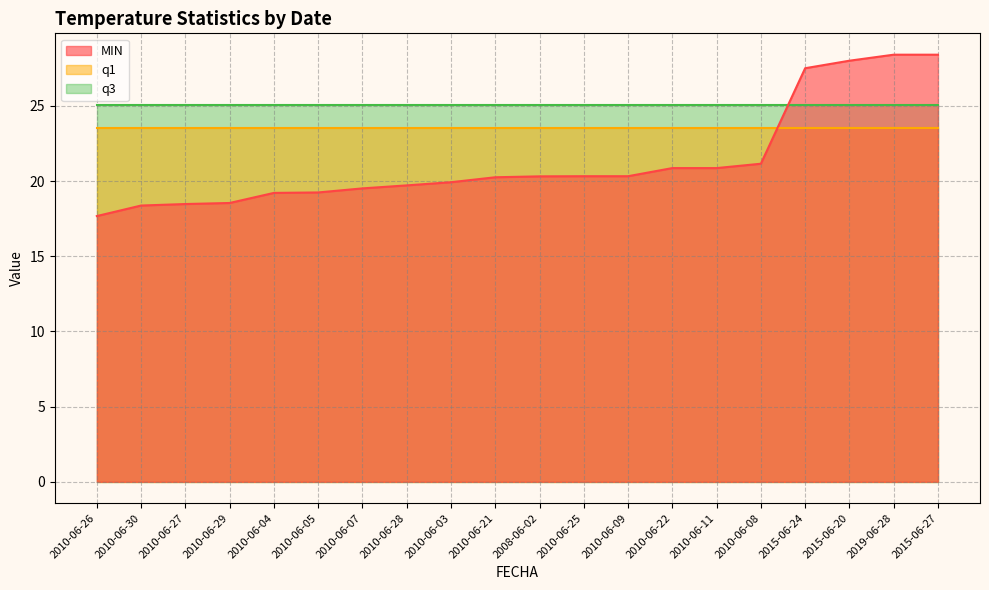

At which category is the sum across all series the highest?

2019-06-28